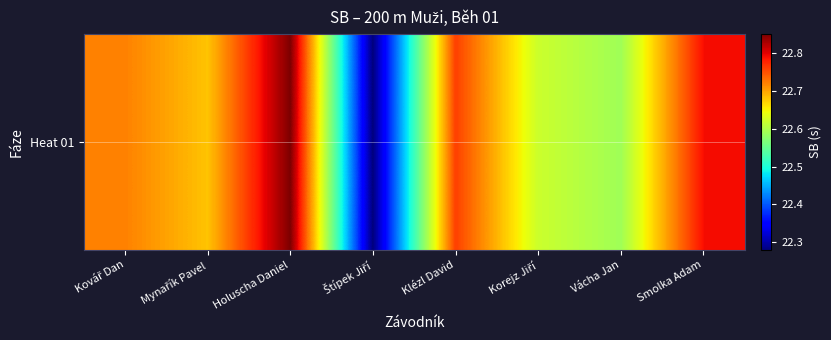

What is the sum of the values at Kovář Dan and Štípek Jiří?

45.0